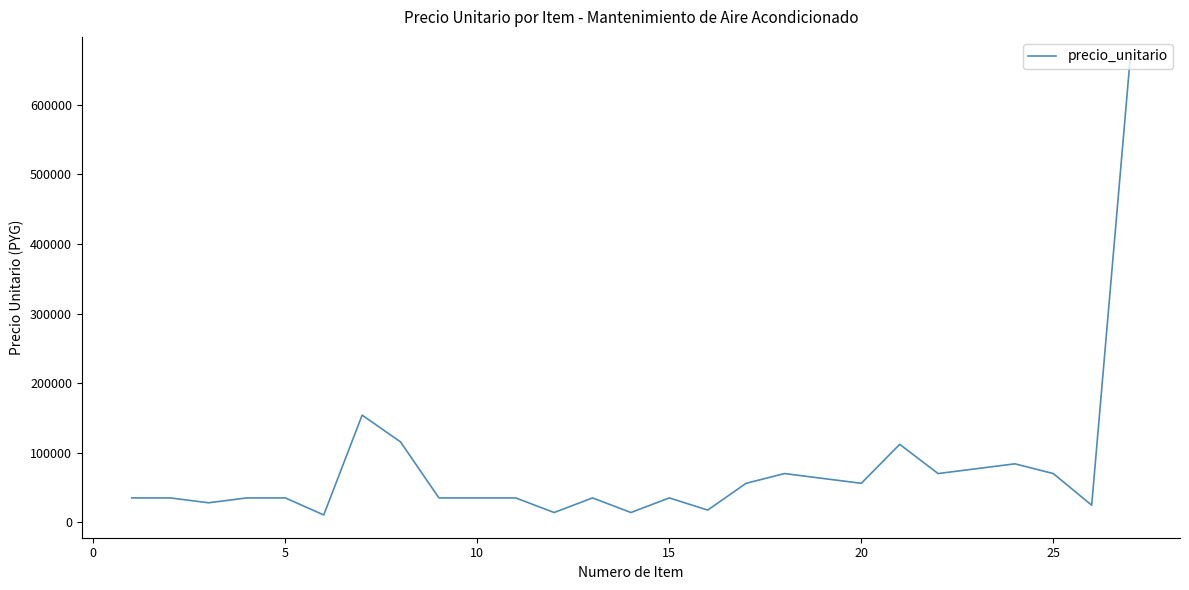

What is the maximum value shown in the chart?

665000